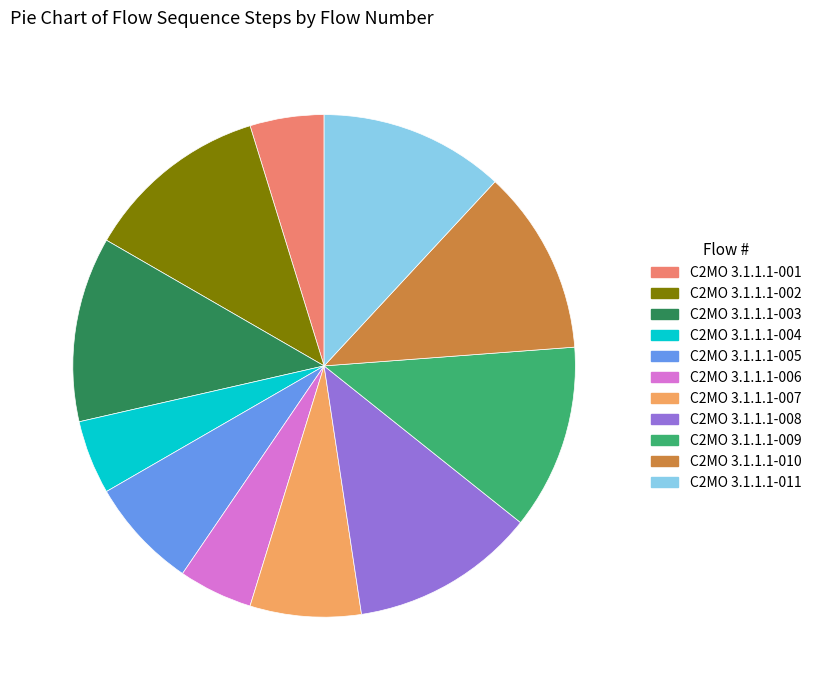

How many segments does this pie chart have?

11